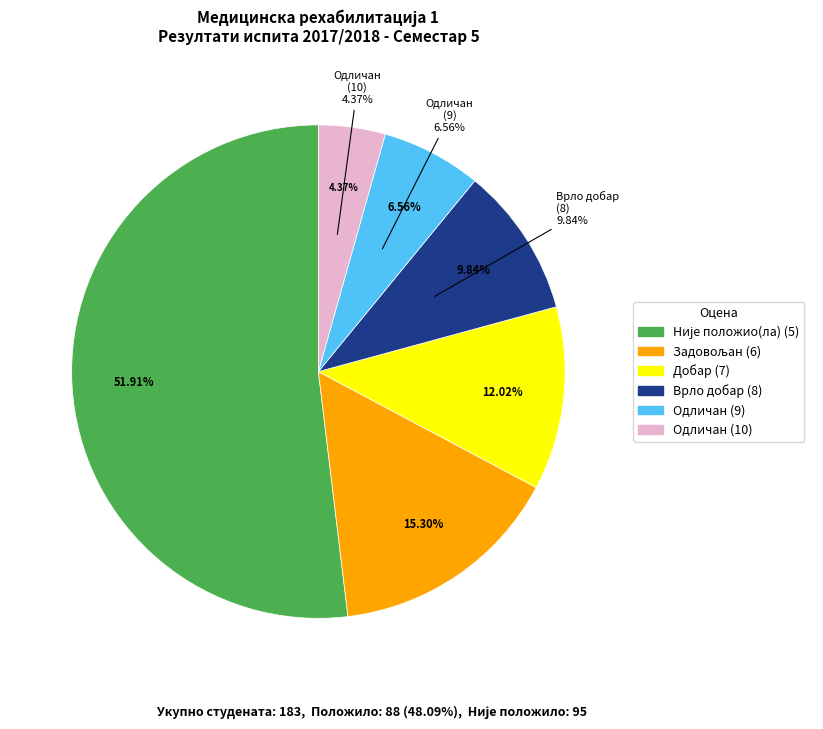

To the nearest percent, what is the average slice percentage?

17%